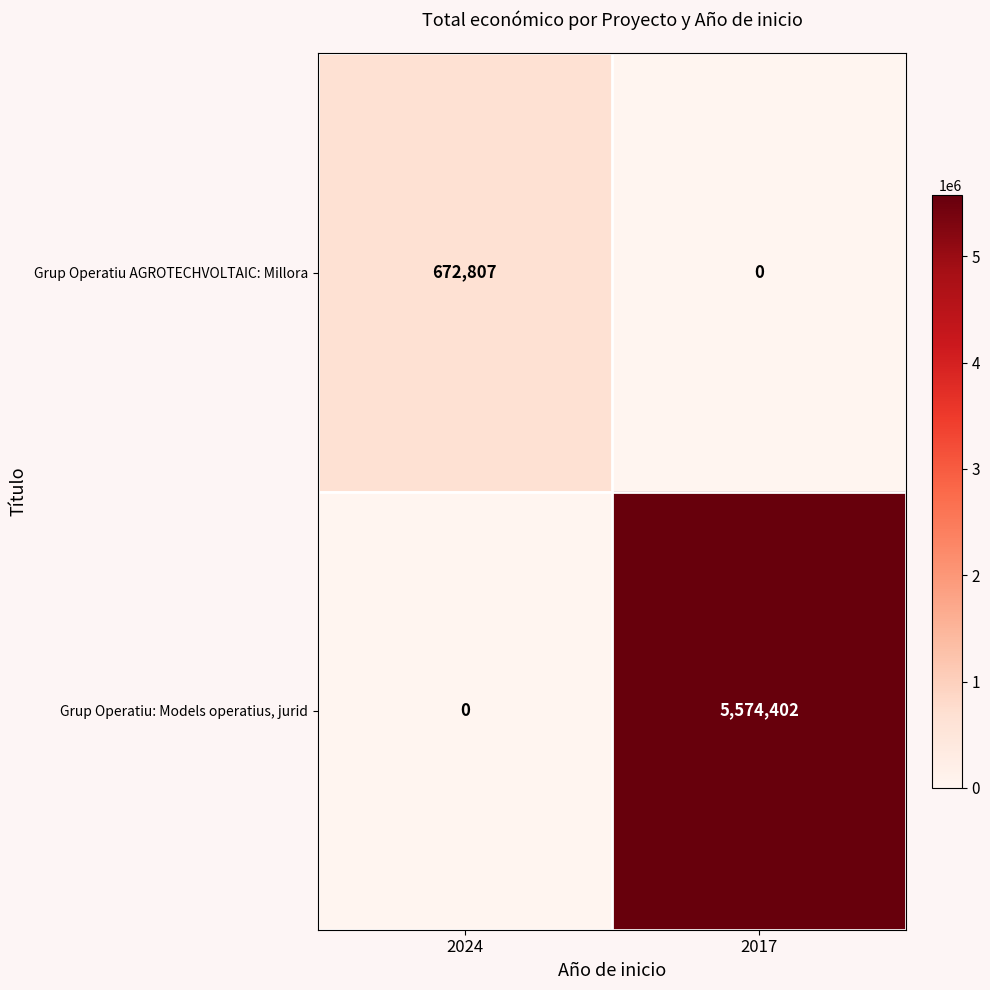

At which category is the sum across all series the highest?

2017